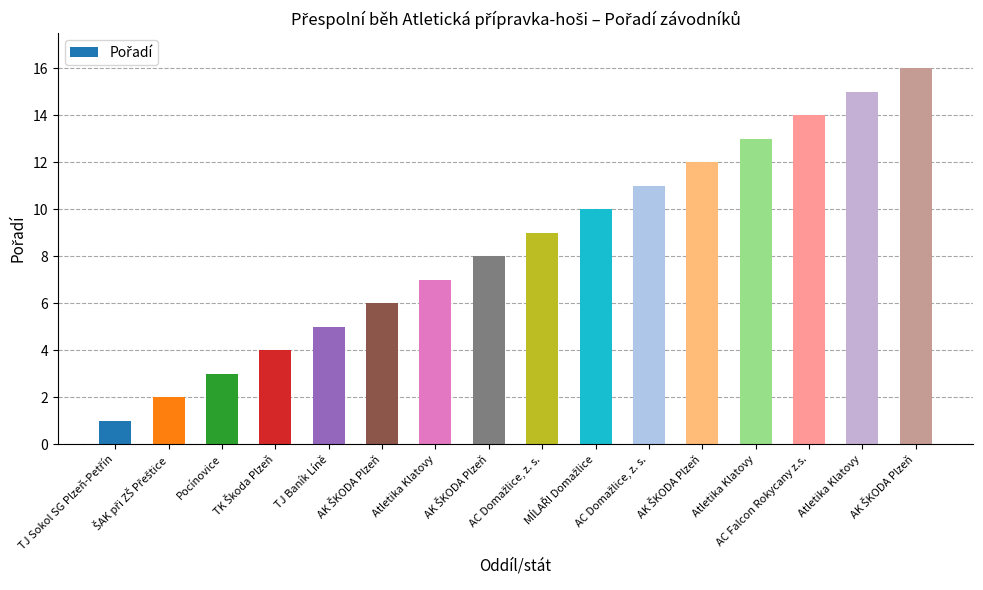

At which label does the data first exceed 9?

MÍLAŘI Domažlice